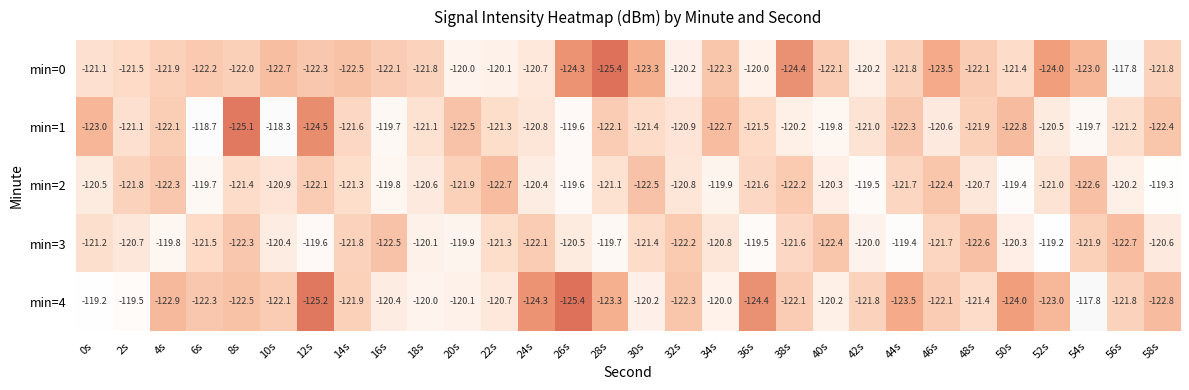

Between 0s and 10s, which series saw the biggest shift?

min=1